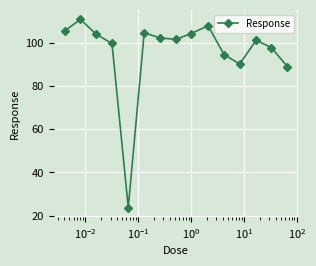

What is the minimum value shown in the chart?

23.8